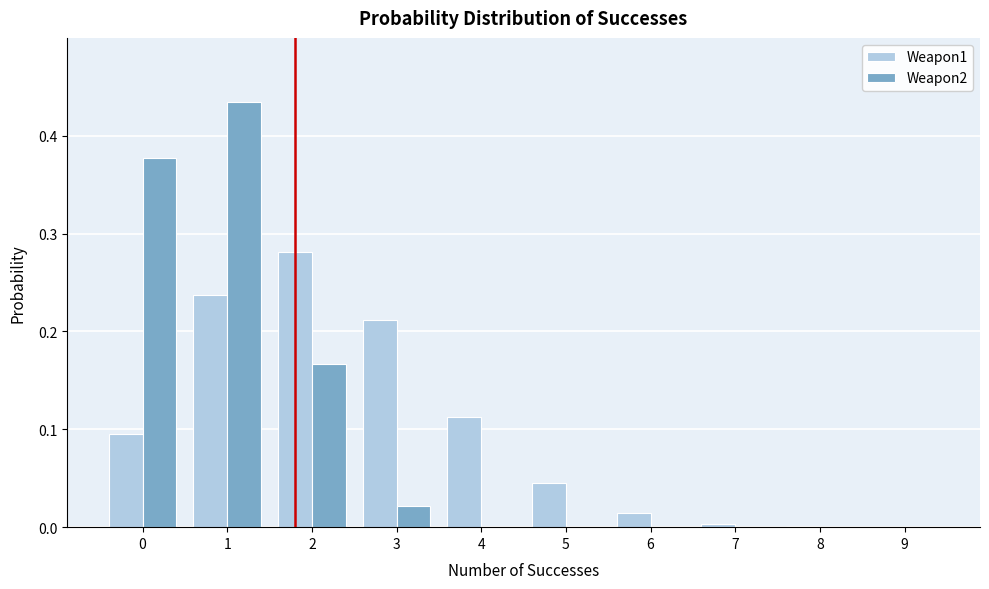

What is the sum of all Weapon1 values?

1.0